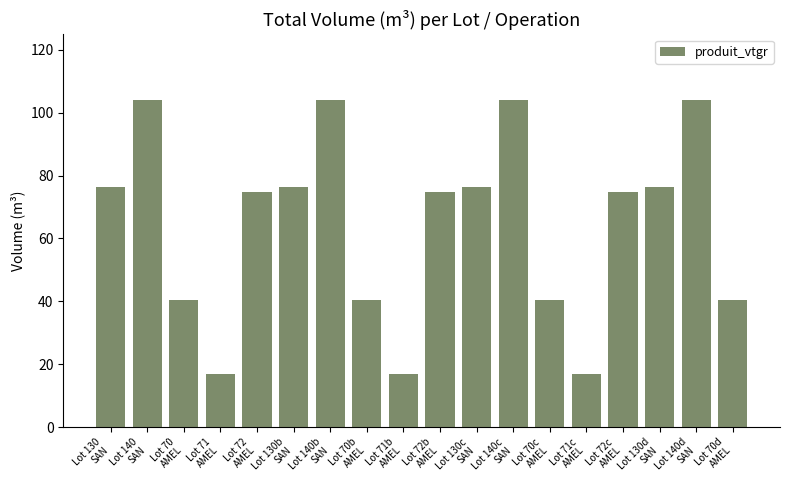

How many bars are there in total?

18